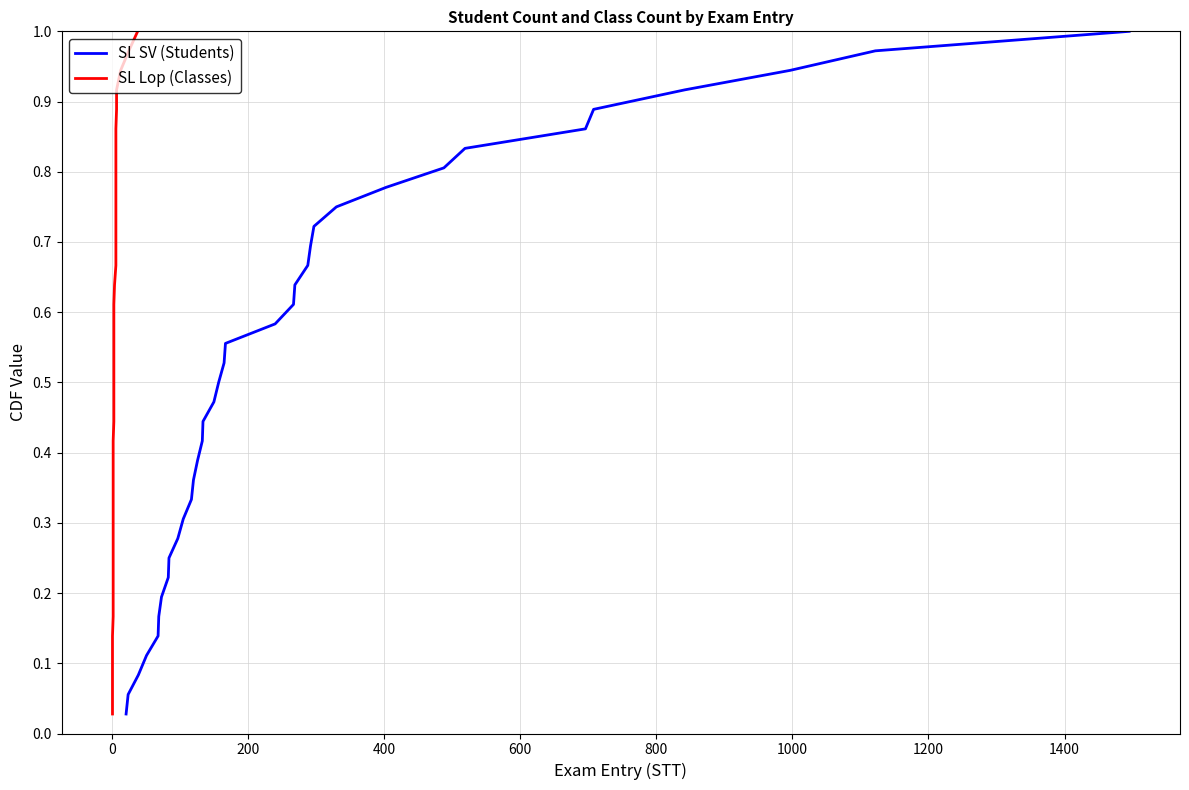

Reading left to right, list all the values displayed in this chart.

SL SV (Students): 0.0	0.1	0.1	0.1	0.1	0.2	0.2	0.2	0.2	0.3	0.3	0.3	0.4	0.4	0.4	0.4	0.5	0.5	0.5	0.6	0.6	0.6	0.6	0.7	0.7	0.7	0.8	0.8	0.8	0.8	0.9	0.9	0.9	0.9	1.0	1.0
SL Lop (Classes): 0.0	0.1	0.1	0.1	0.1	0.2	0.2	0.2	0.2	0.3	0.3	0.3	0.4	0.4	0.4	0.4	0.5	0.5	0.5	0.6	0.6	0.6	0.6	0.7	0.7	0.7	0.8	0.8	0.8	0.8	0.9	0.9	0.9	0.9	1.0	1.0